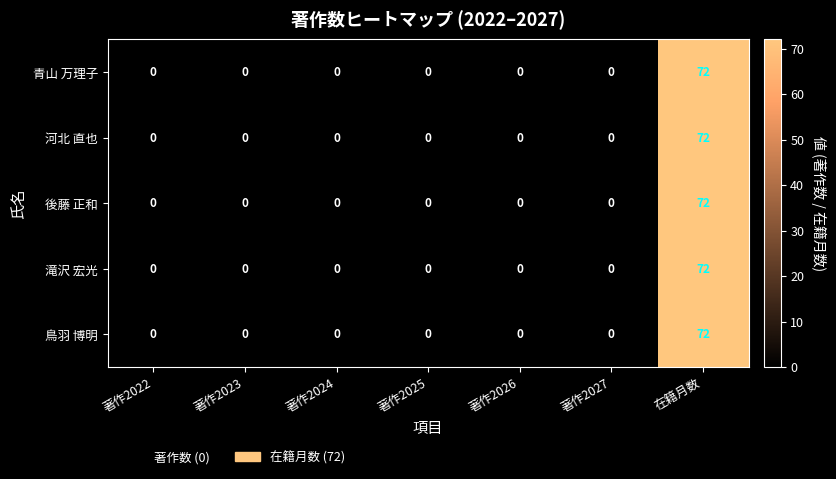

What is the difference between the maximum and minimum values in the 後藤 正和 series?

72